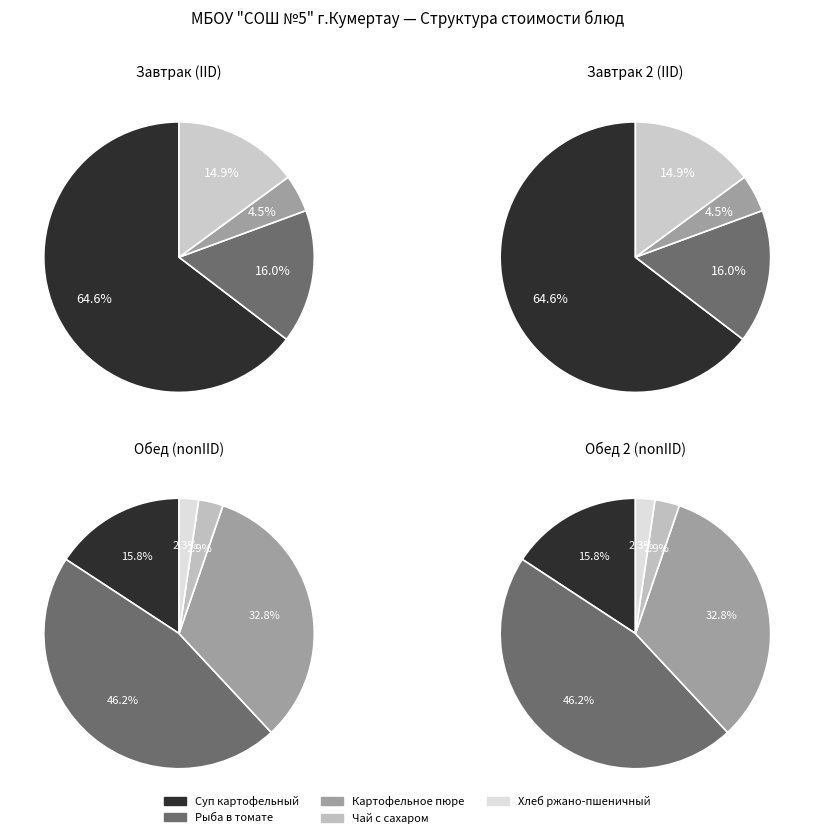

Count the number of slices in the pie.

9